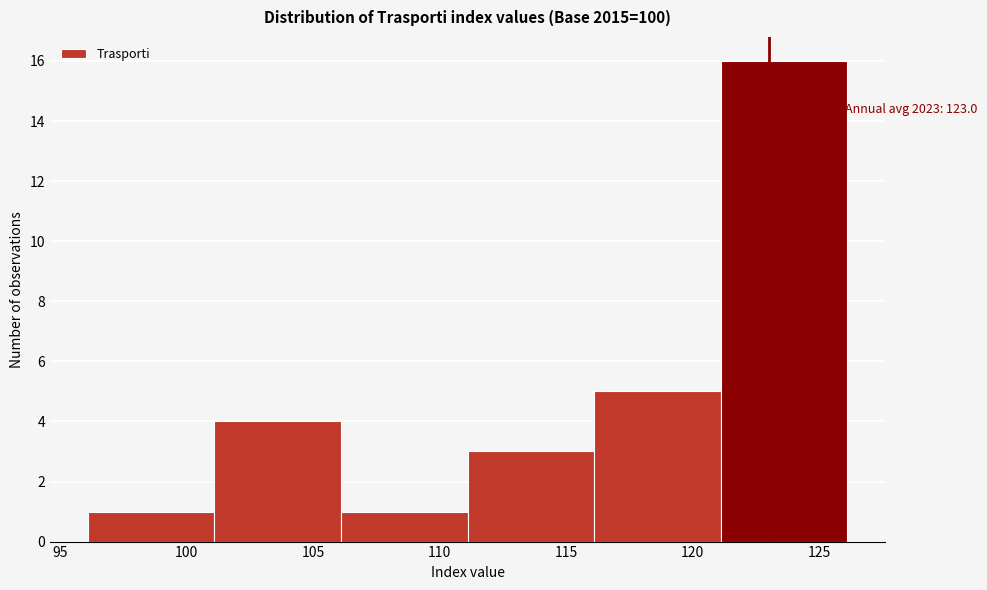

Over which range of the x-axis is the bar tallest?

121.1 to 126.1